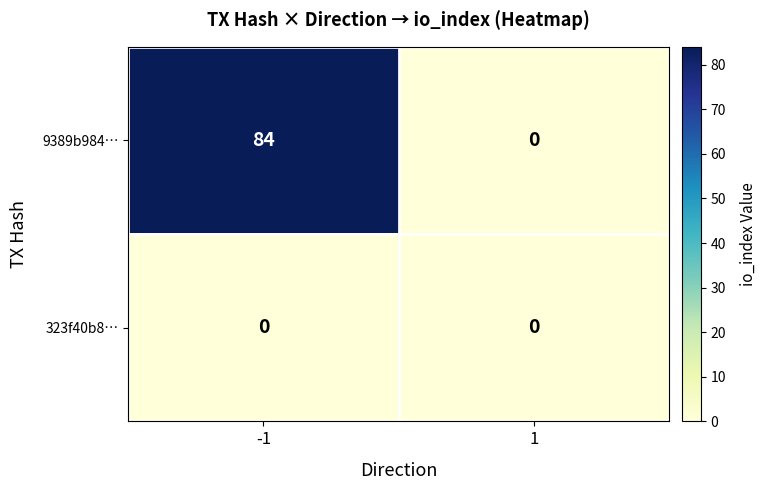

At which category does the chart reach its peak across all series?

-1